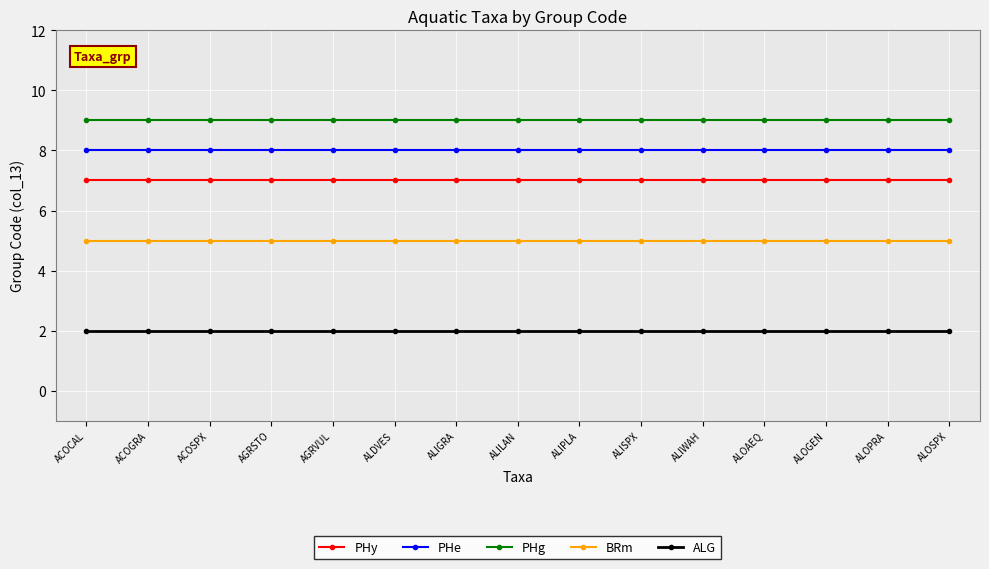

What are all the series names shown in the legend?

PHy, PHe, PHg, BRm, ALG